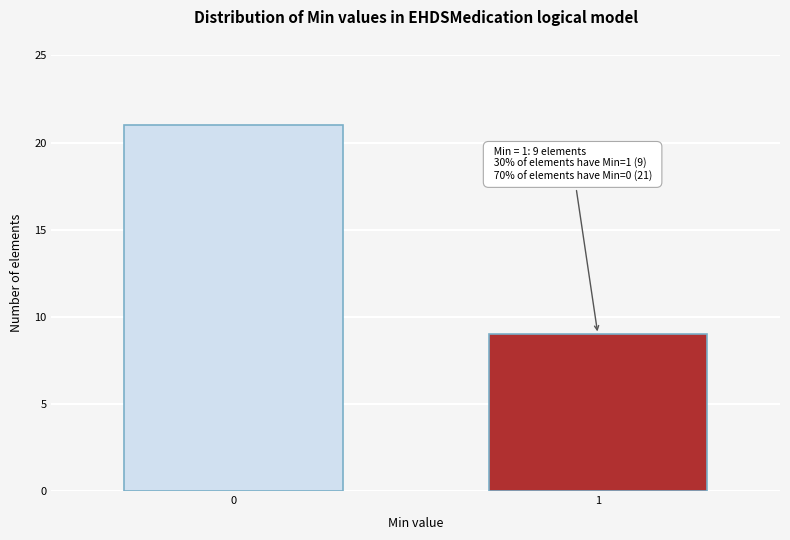

Reading left to right, transcribe all the data shown in this chart.

21	9